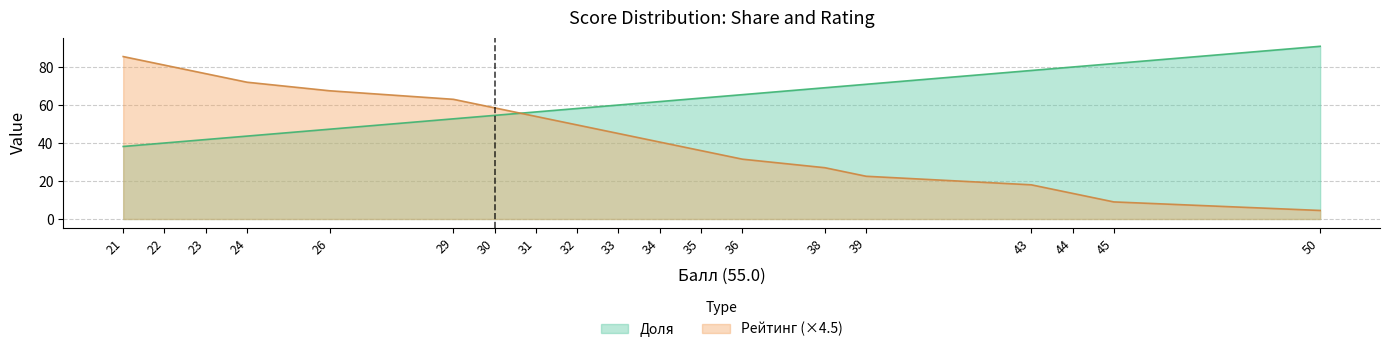

At 21, list the series in order from largest to smallest.

Рейтинг, Доля